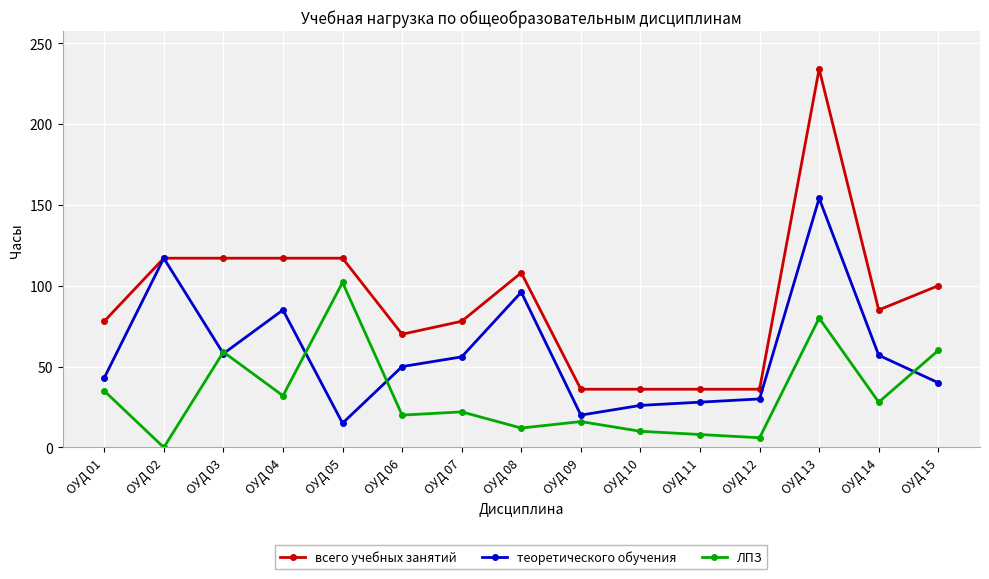

What are all the series names shown in the legend?

всего учебных занятий, теоретического обучения, ЛПЗ